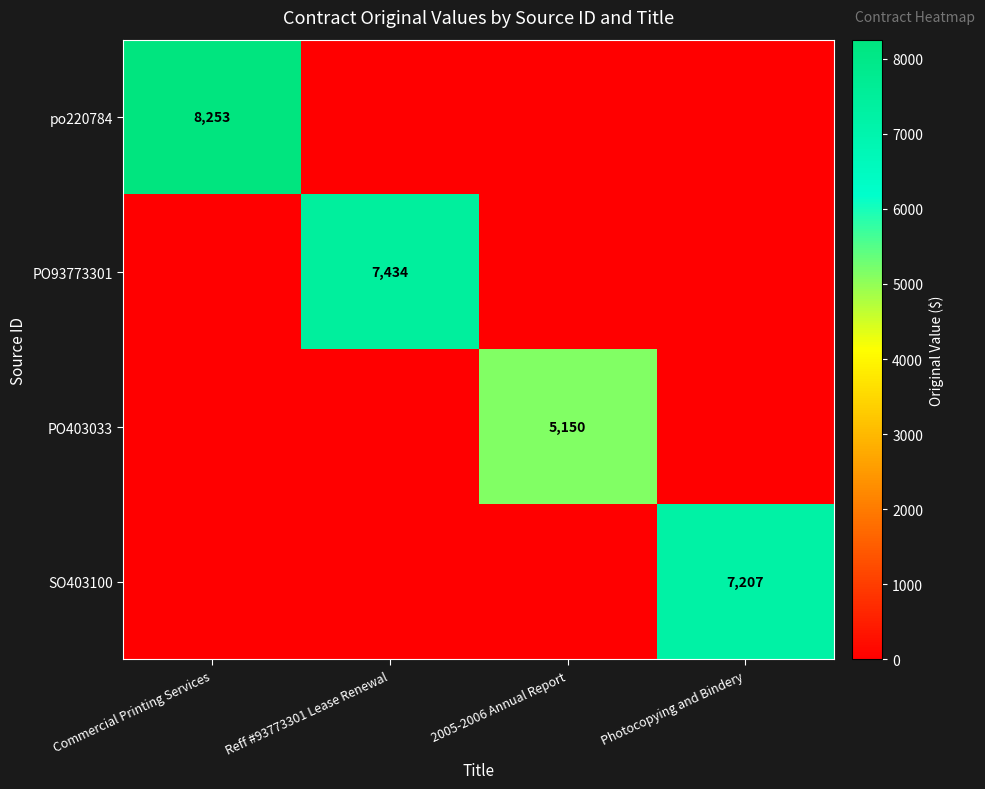

Is the value of PO403033 at 2005-2006 Annual Report greater than the value of SO403100 at Photocopying and Bindery?

No